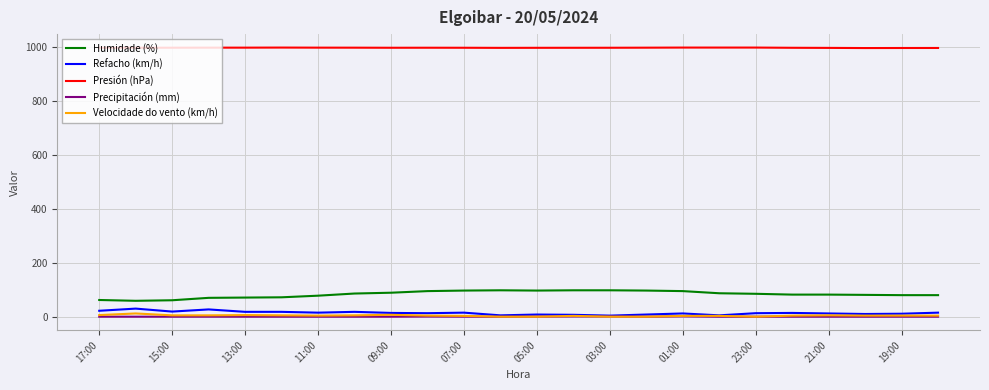

What are all the series names shown in the legend?

Humidade (%), Refacho (km/h), Presión (hPa), Precipitación (mm), Velocidade do vento (km/h)